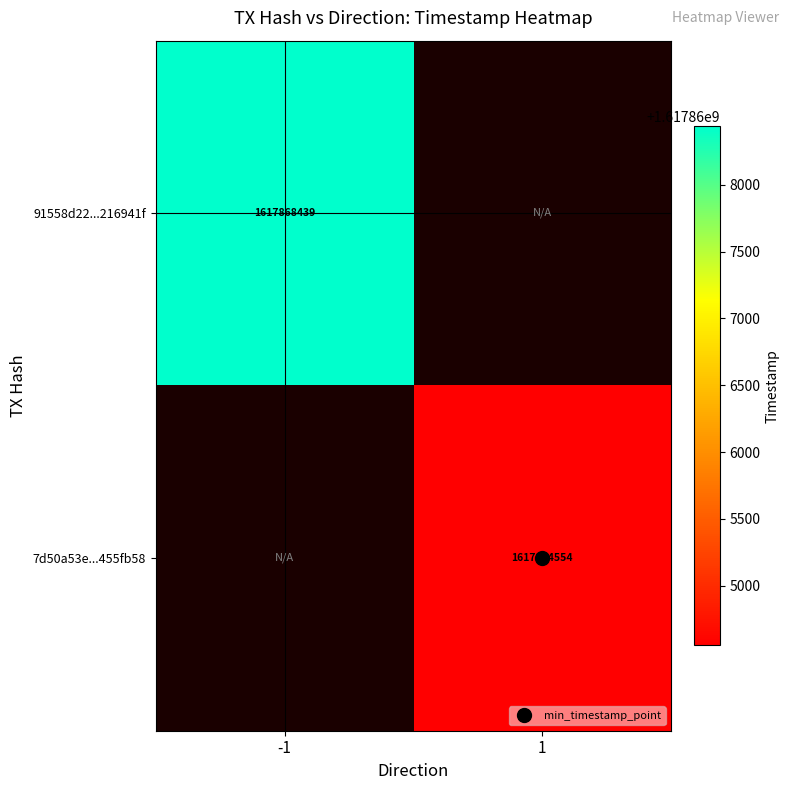

What value does the 91558d22...216941f series have at -1?

1617868439.0